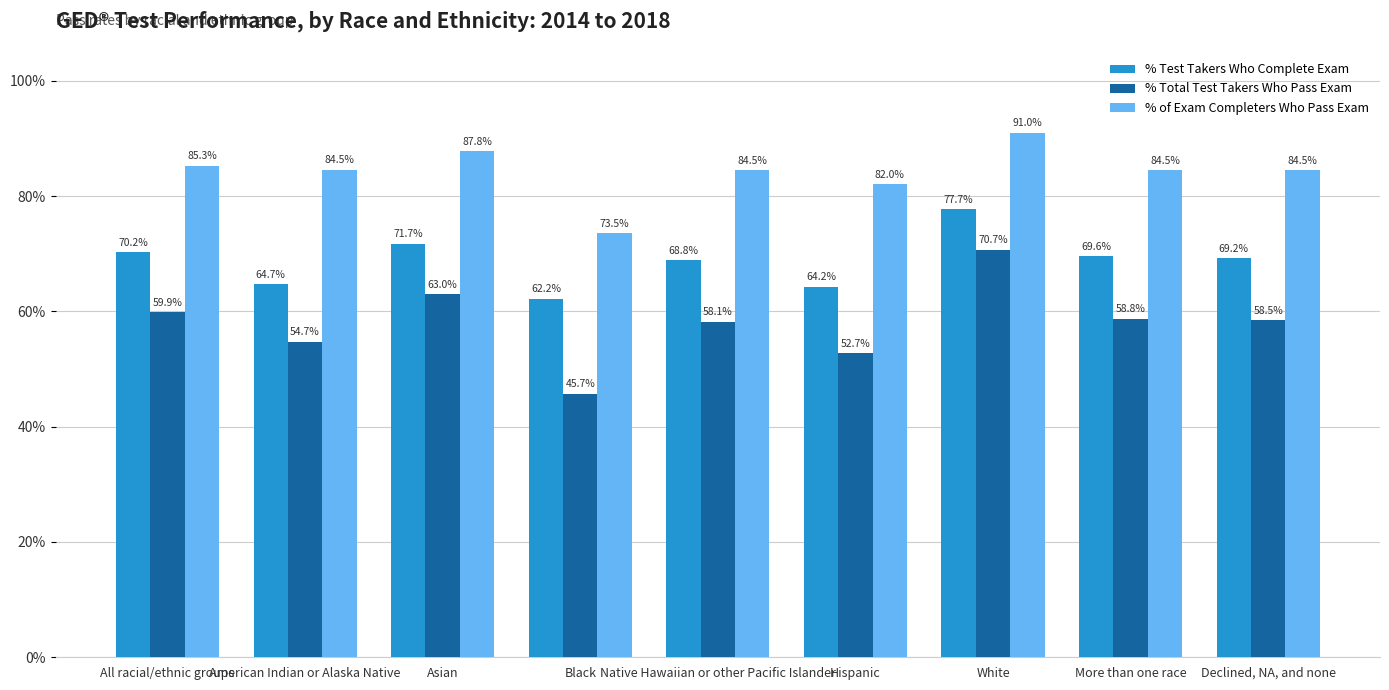

At how many categories does at least one series exceed 0?

9